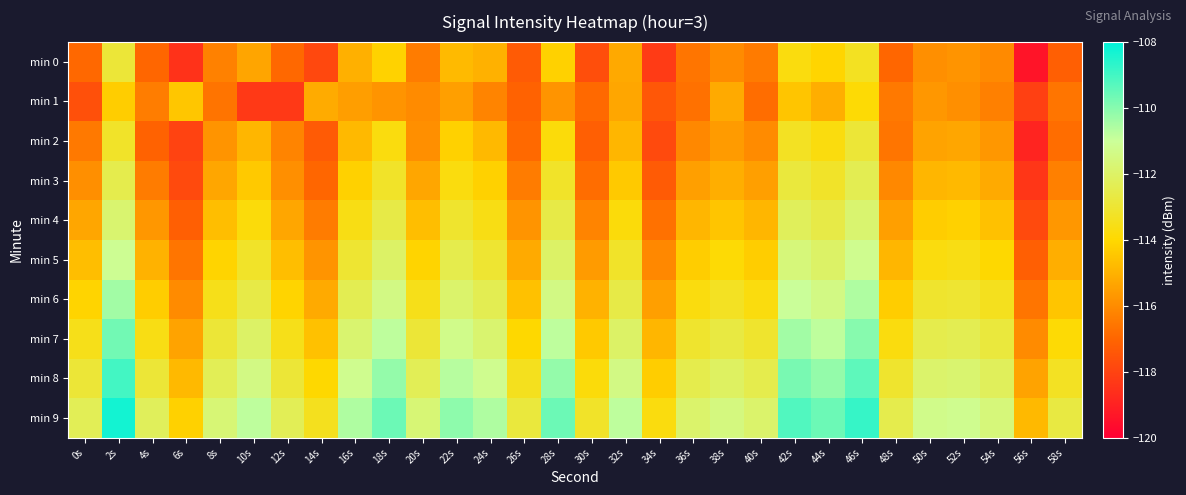

Rank the series at 46s from highest to lowest value.

min 9, min 8, min 7, min 6, min 5, min 4, min 3, min 2, min 0, min 1